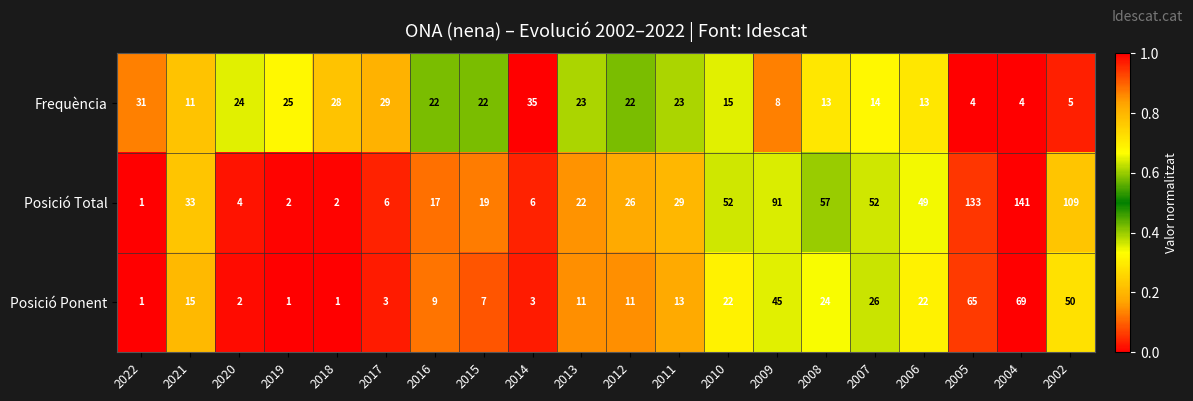

What value does the Posició Ponent series have at 2006, to the nearest 5?

20